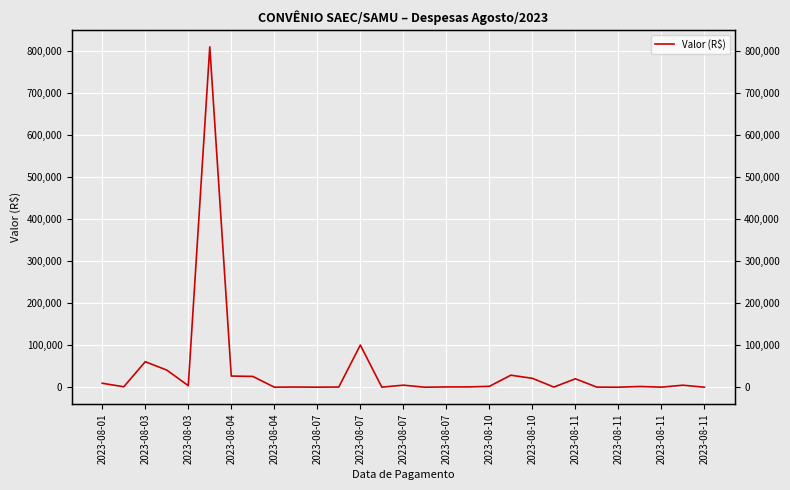

Reading left to right, what are all the values shown in this chart?

9426.6	1020.0	60626.6	40731.5	3669.9	809232.3	26520.0	25631.7	132.4	452.0	118.9	491.5	100184.5	176.4	4845.2	33.4	695.8	683.3	2079.5	28590.2	21148.3	368.8	20012.2	217.2	34.1	1741.3	193.1	4767.1	25.0